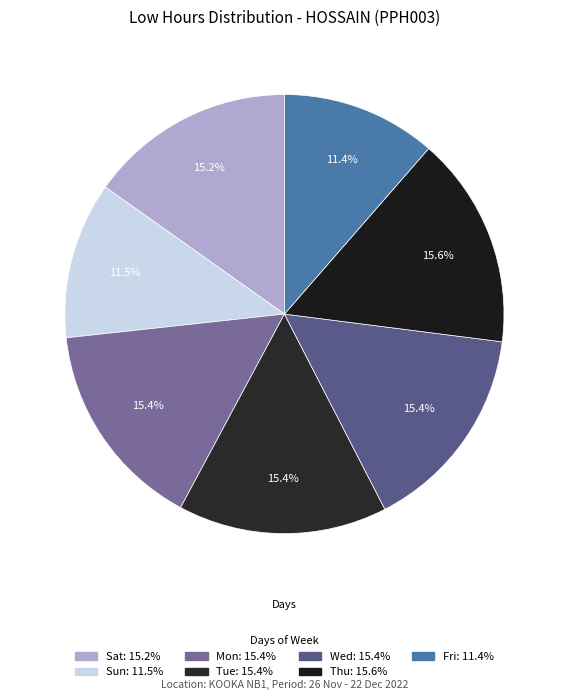

Is there any slice that represents more than half of the pie?

No